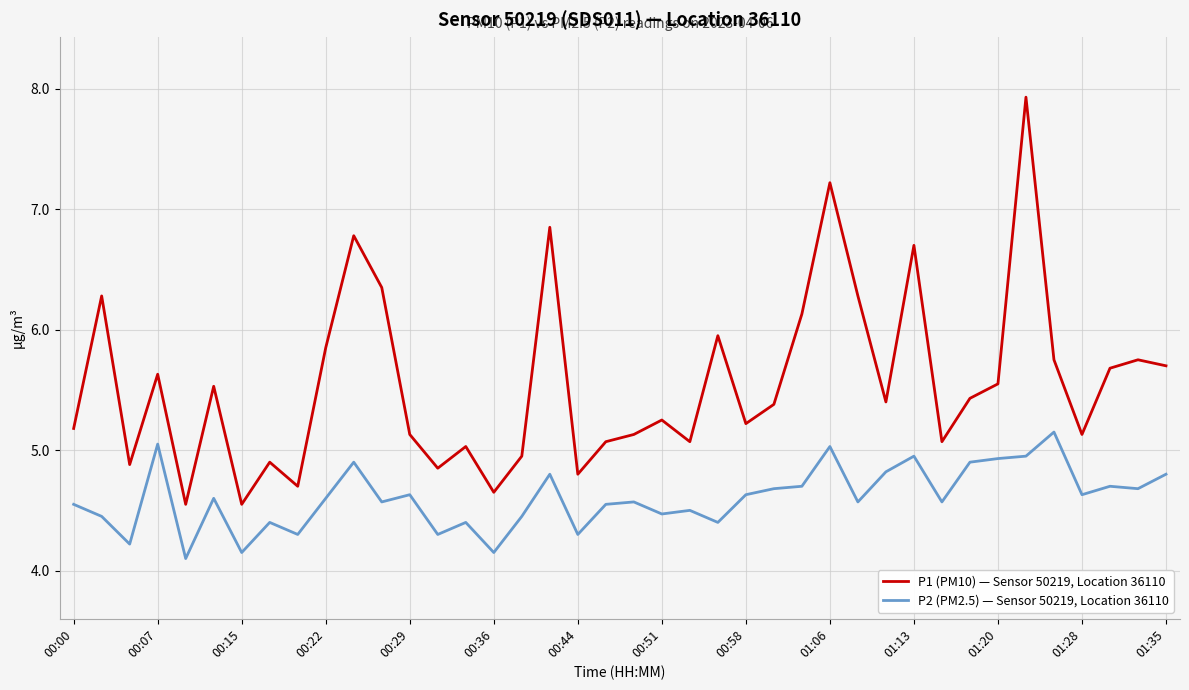

What are all the series names shown in the legend?

P1 (PM10) — Sensor 50219, Location 36110, P2 (PM2.5) — Sensor 50219, Location 36110